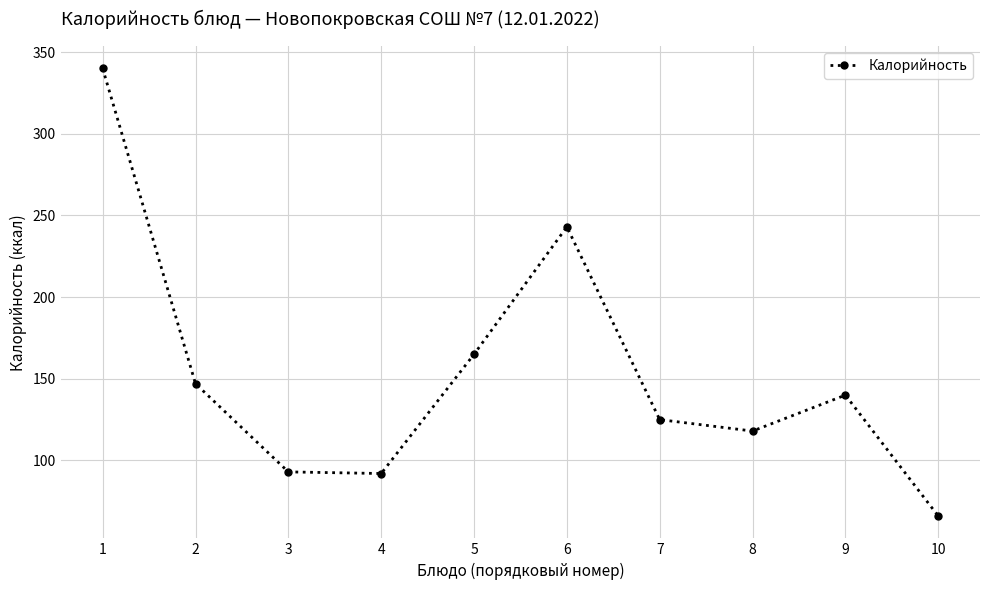

True or false: the data shows 66 at 10.

True